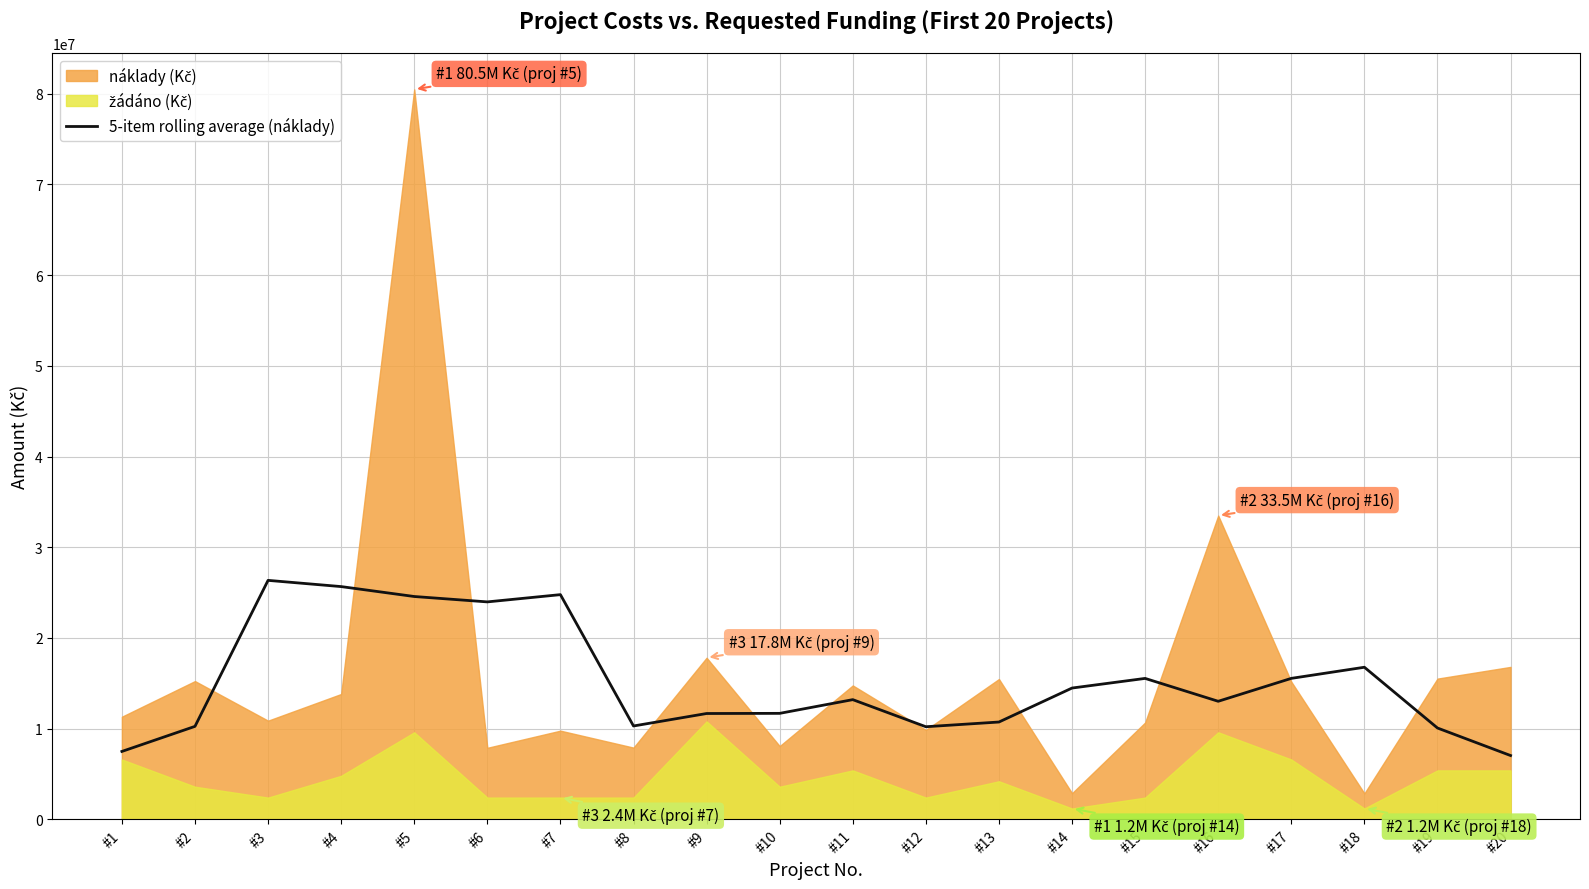

What is the sum of all values?

303381316.0